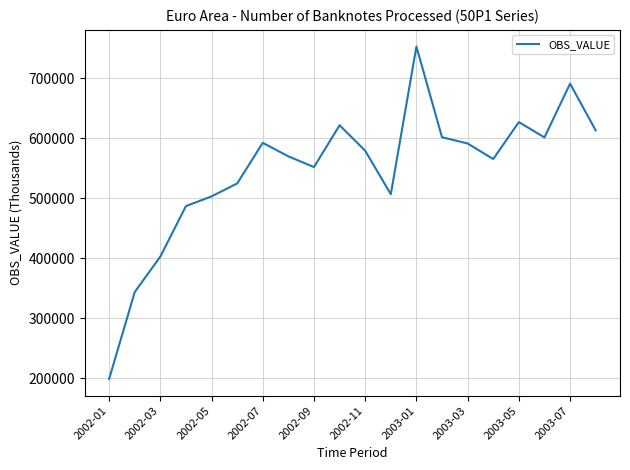

What is the difference between the maximum and minimum values?

553633.7